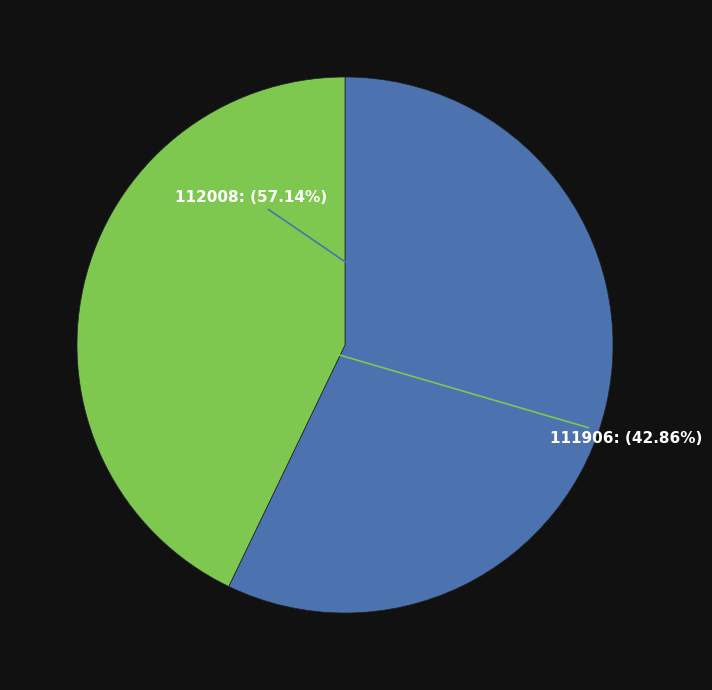

To the nearest percent, what is the average slice percentage?

50%